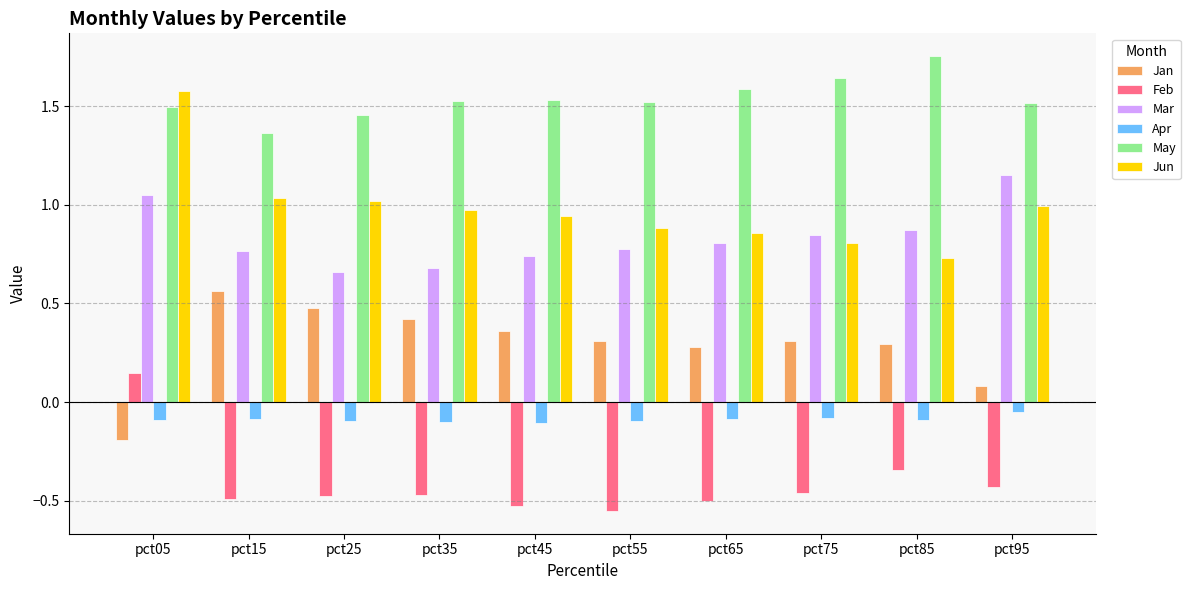

How many series are shown in this chart?

6